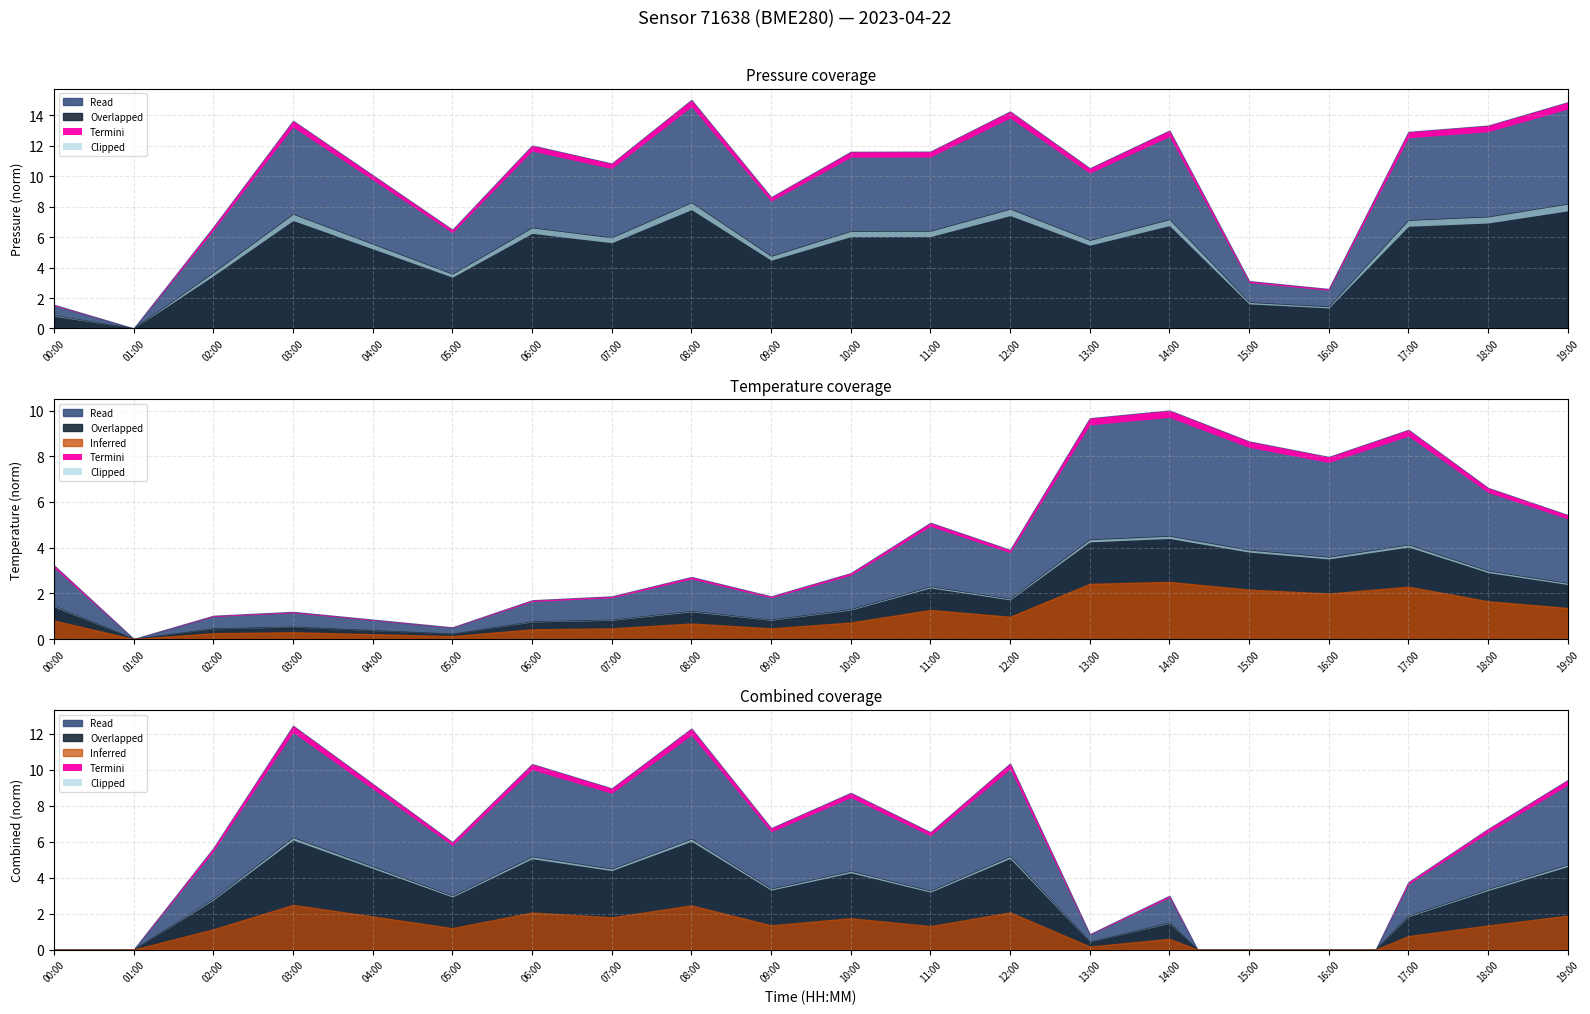

How many data points does each series have?

20